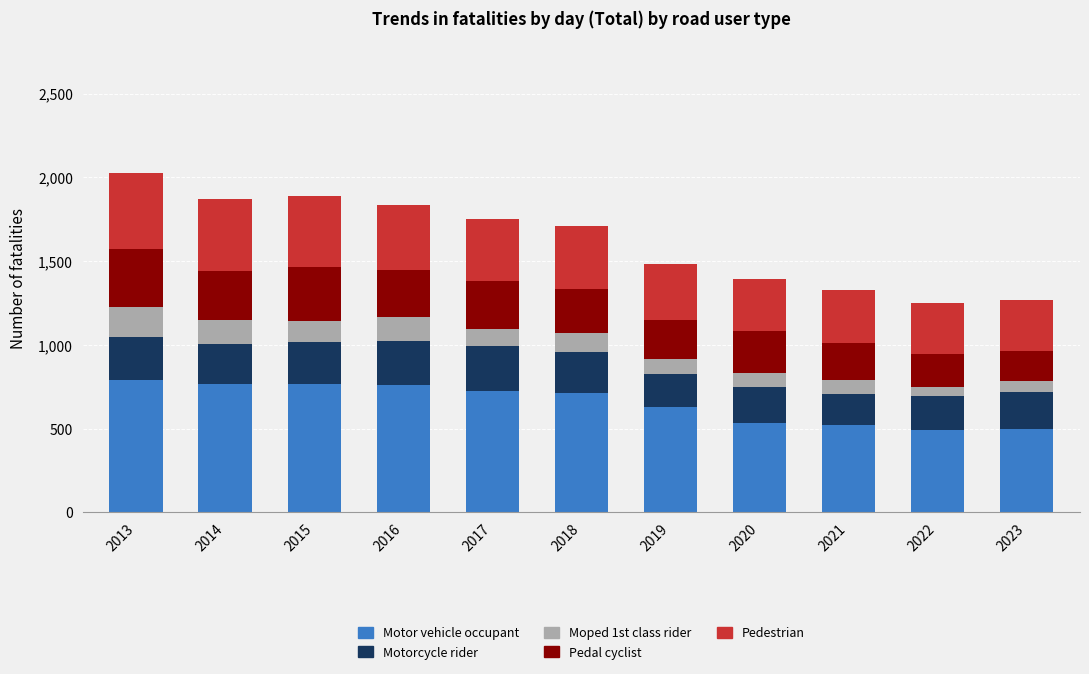

What is the sum of all Motor vehicle occupant values?

7178